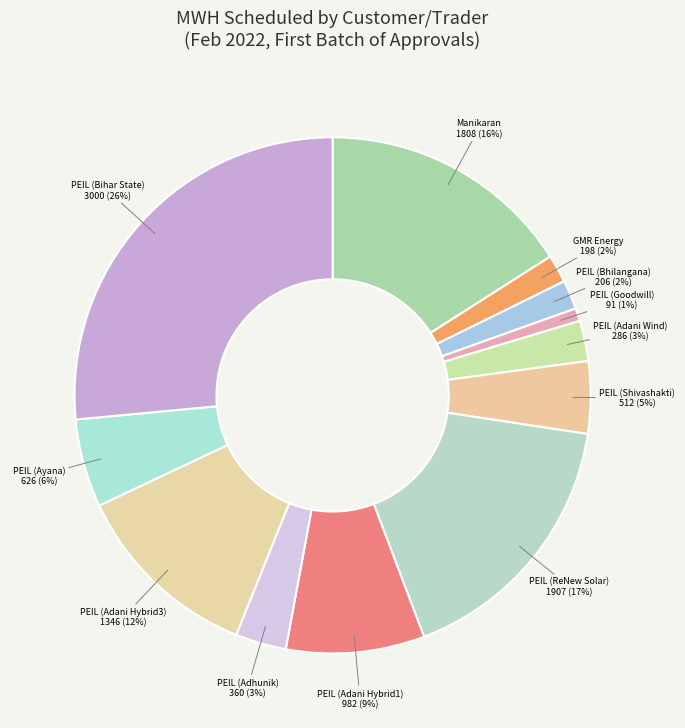

Which category has the biggest portion of the pie?

PEIL (Bihar State)